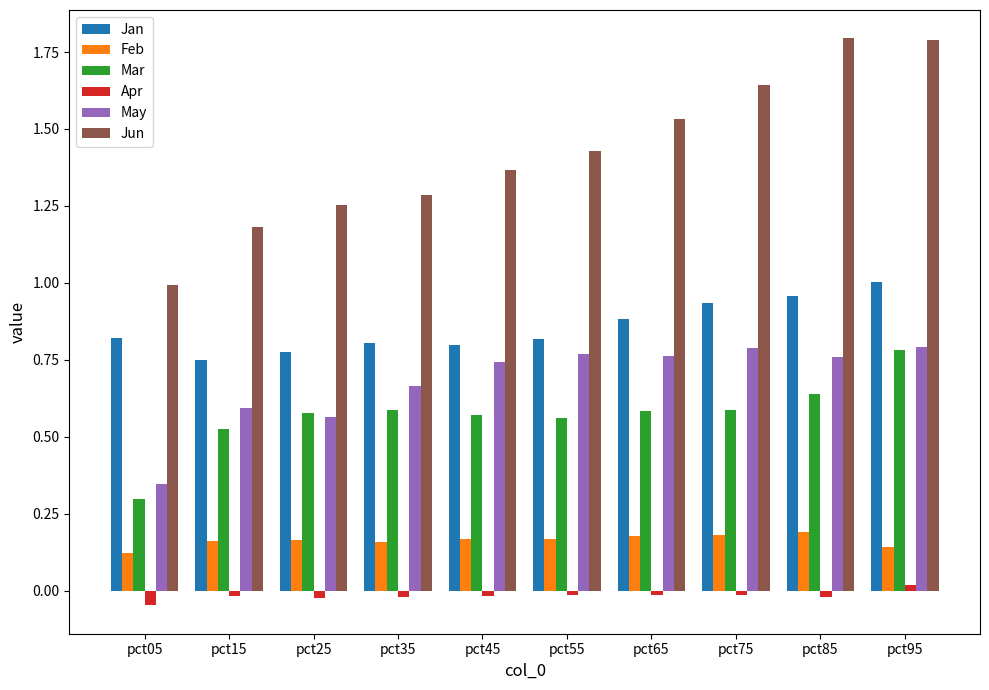

Is it true that Jun equals 2.4 at pct95?

False